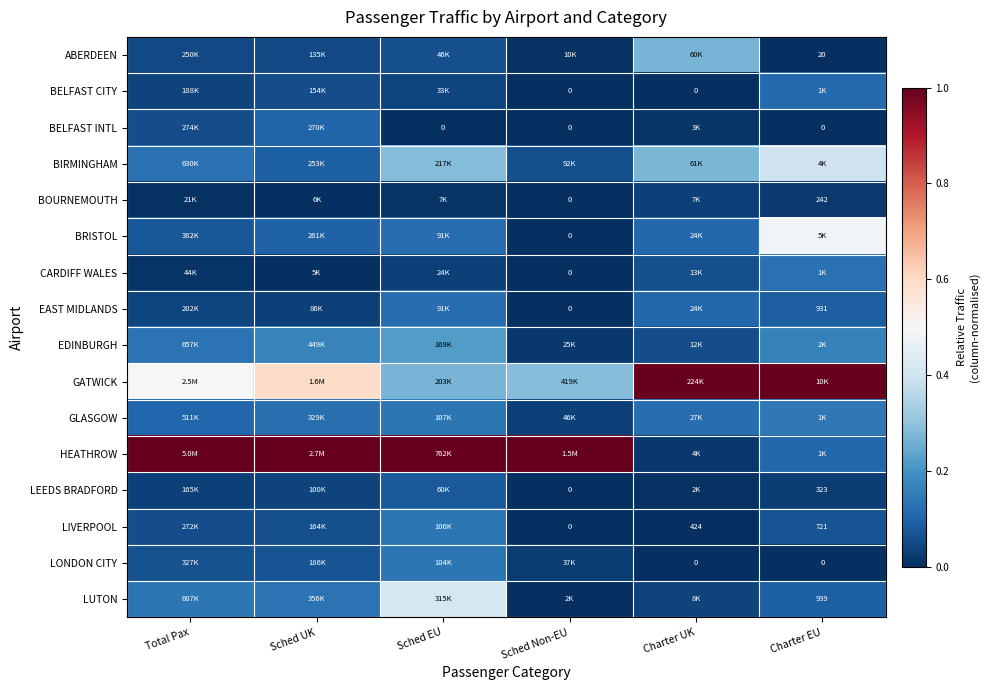

Is the value of EAST MIDLANDS at Charter UK greater than the value of GATWICK at Total Pax?

No